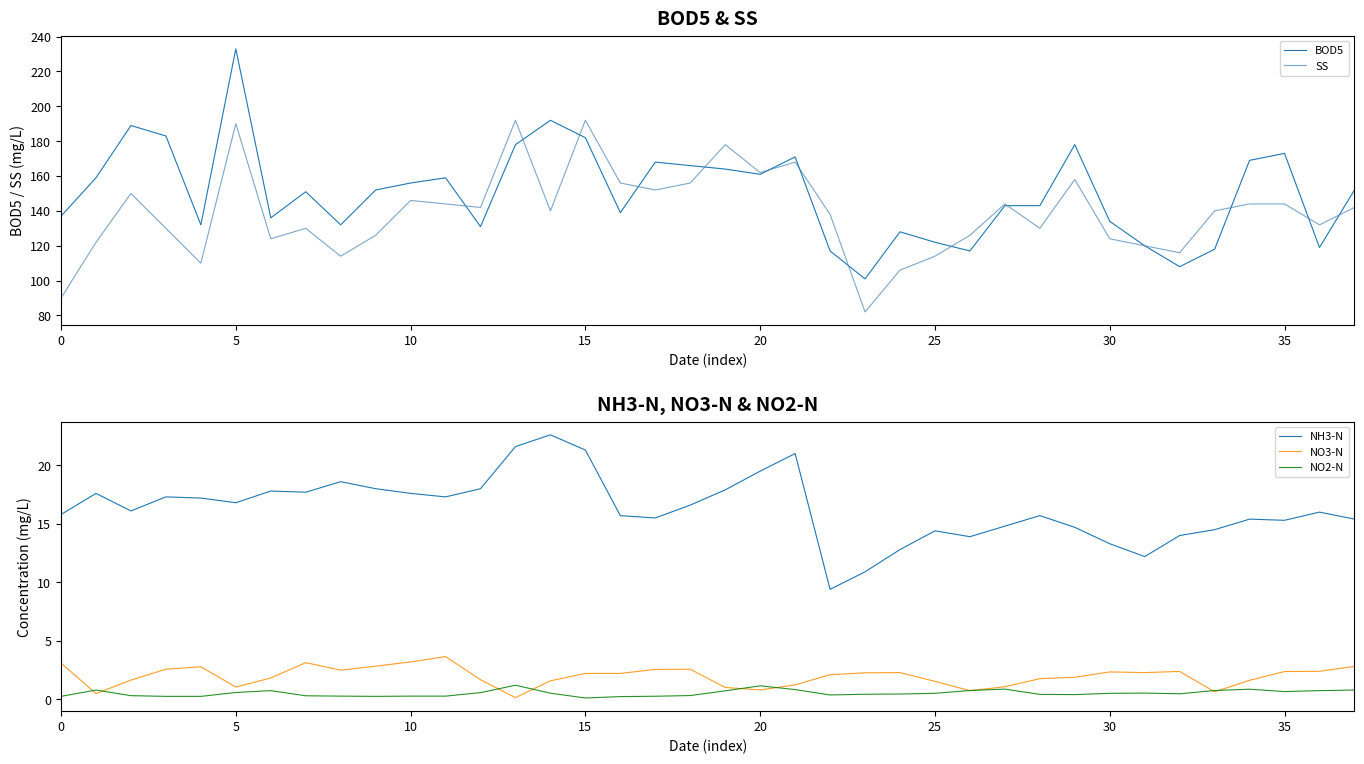

Is the value of NH3-N at 18 greater than the value of NO2-N at 16?

Yes